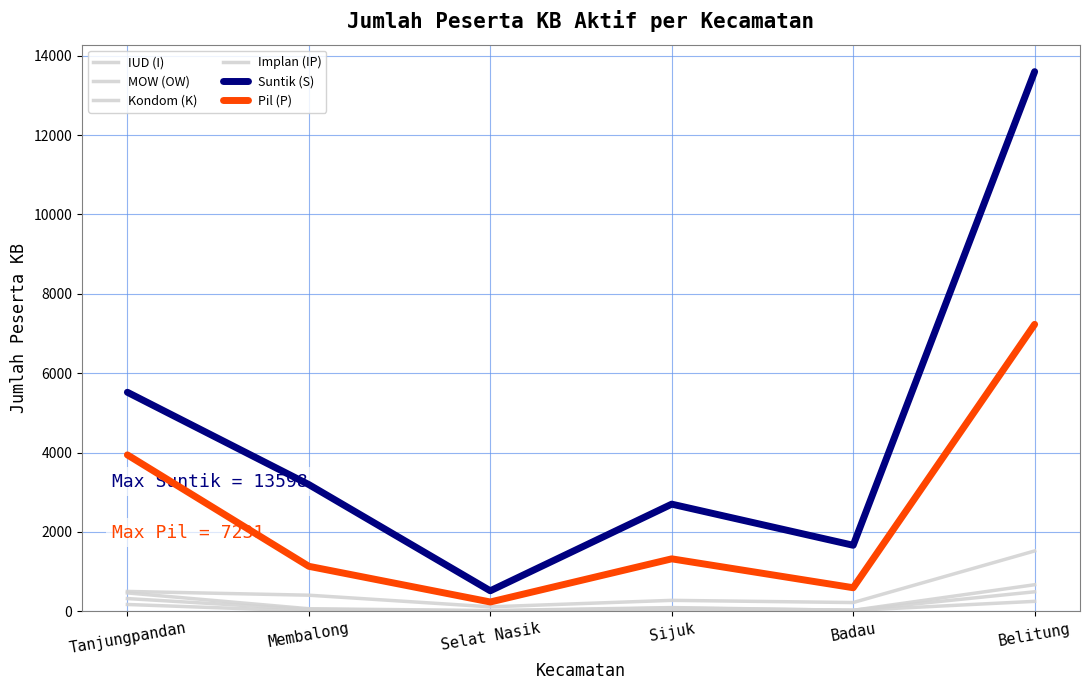

What is the spread (max minus min) of values at Belitung?

13346